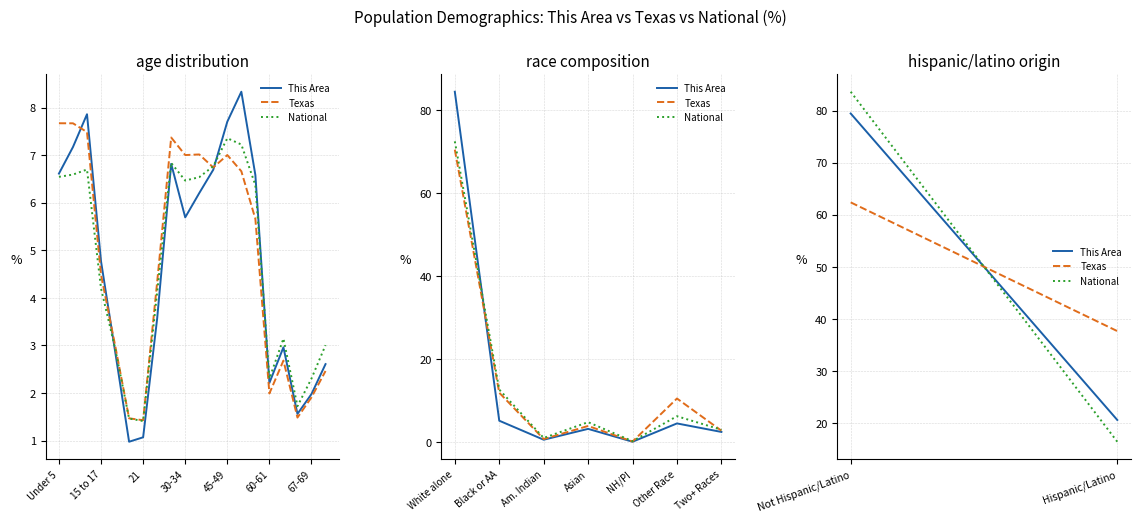

Reading left to right, what are all the values shown in this chart?

This Area: 79.5	20.5
Texas: 62.4	37.6
National: 83.7	16.3